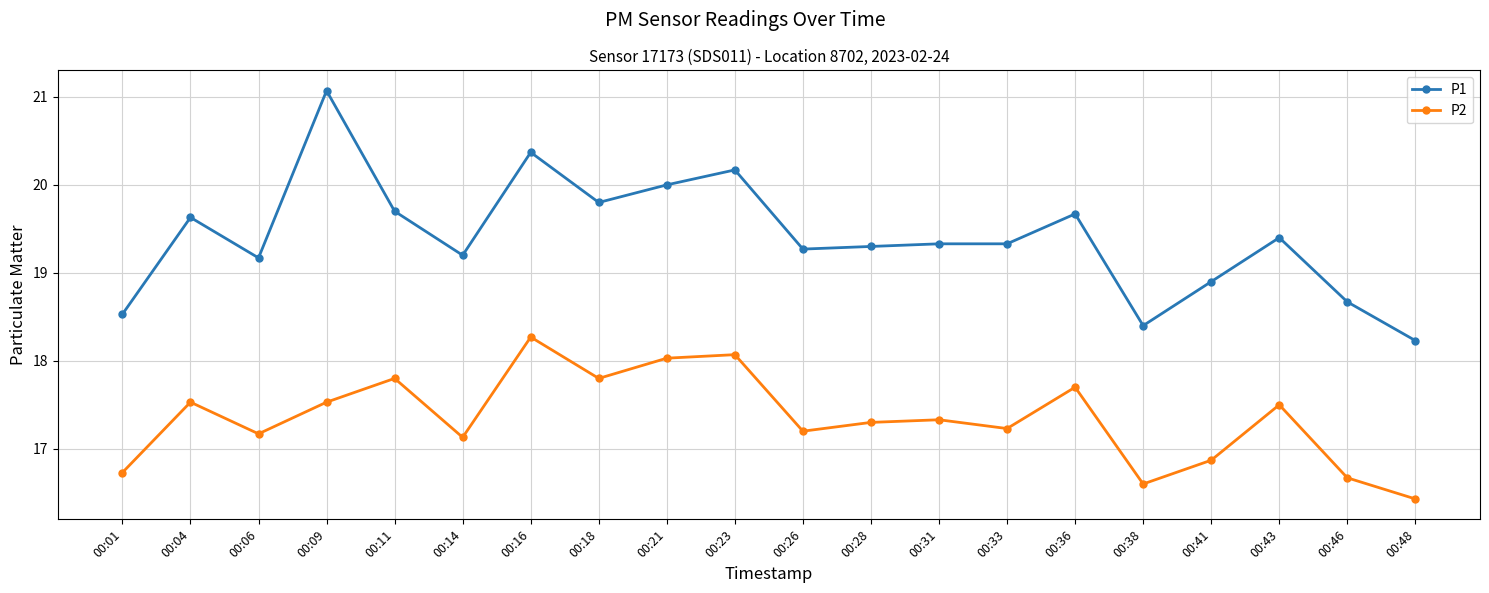

The value of P2 at 00:09 is 27.7. True or false?

False